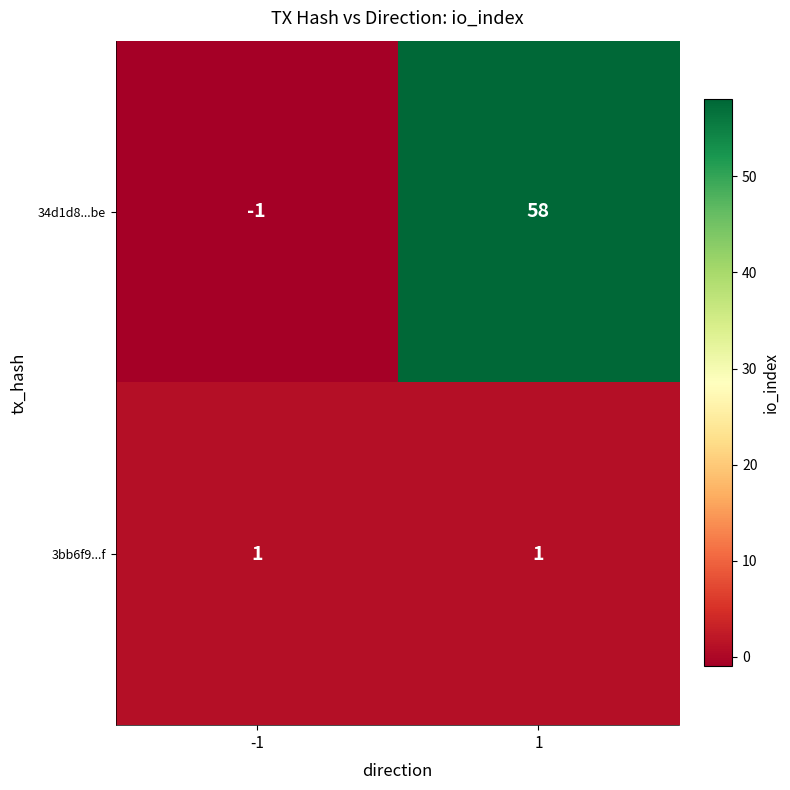

Rank the categories by 34d1d8...be value from highest to lowest.

1, -1